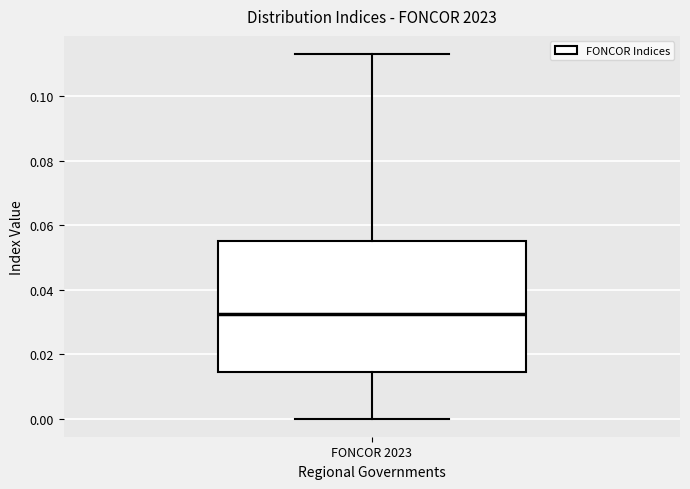

Where does the median line of the box for FONCOR 2023 sit on the y-axis? The values are not printed on the chart, so give them approximately, as read against the axis.

0.032